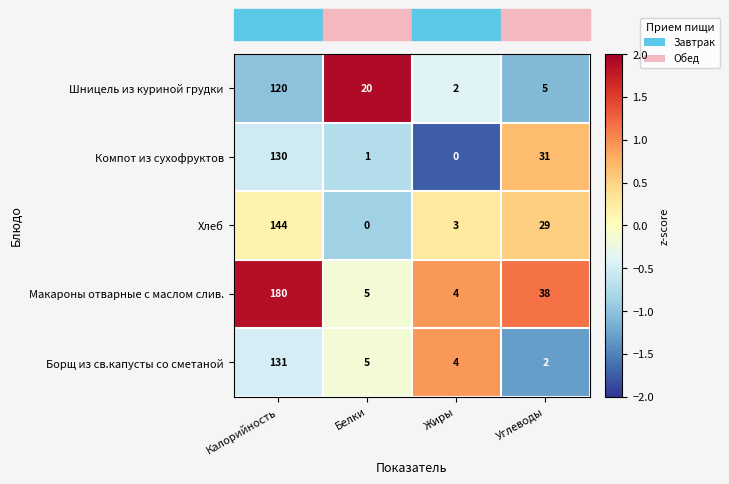

Rank the categories by Макароны отварные с маслом слив. value from highest to lowest.

Калорийность, Углеводы, Белки, Жиры